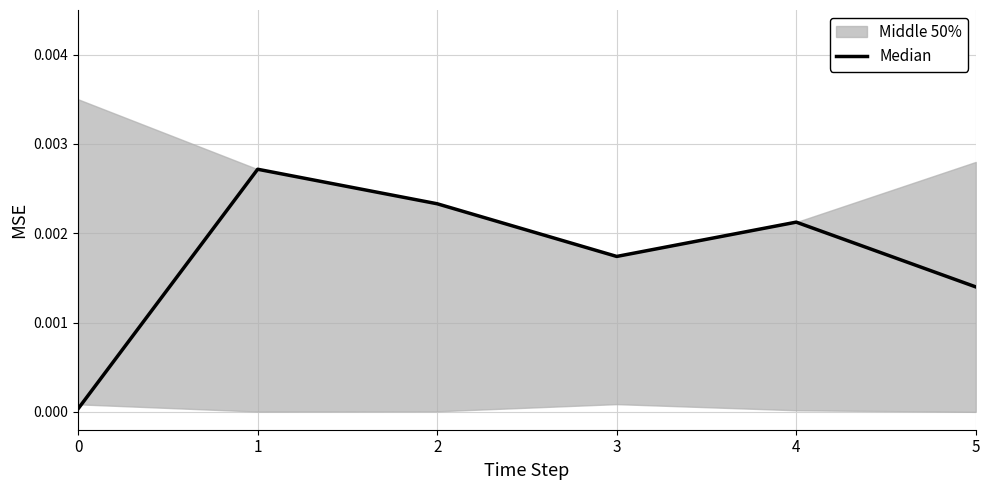

How many lines are shown in the chart?

1